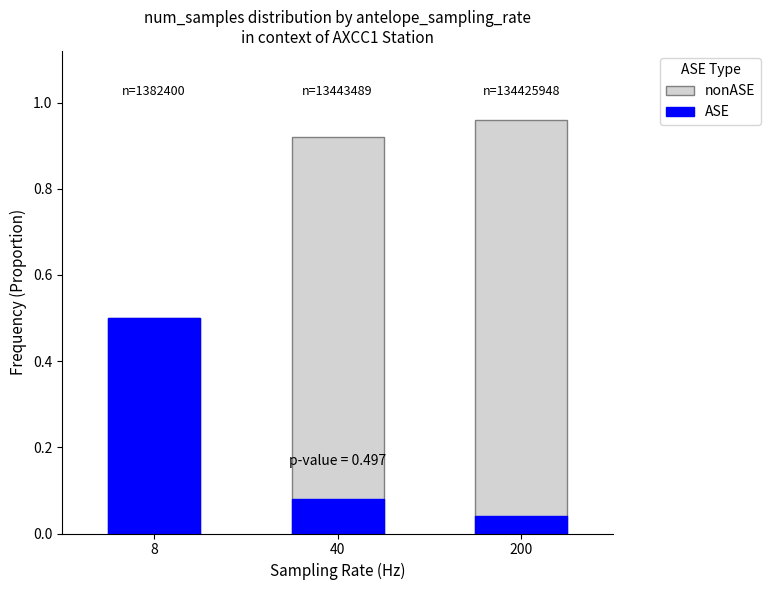

Count the number of categories in the chart.

3